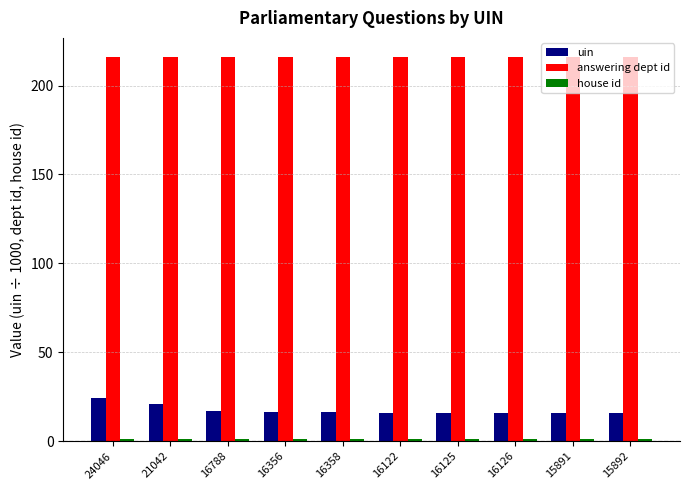

What is the average value of the uin series?

17.5